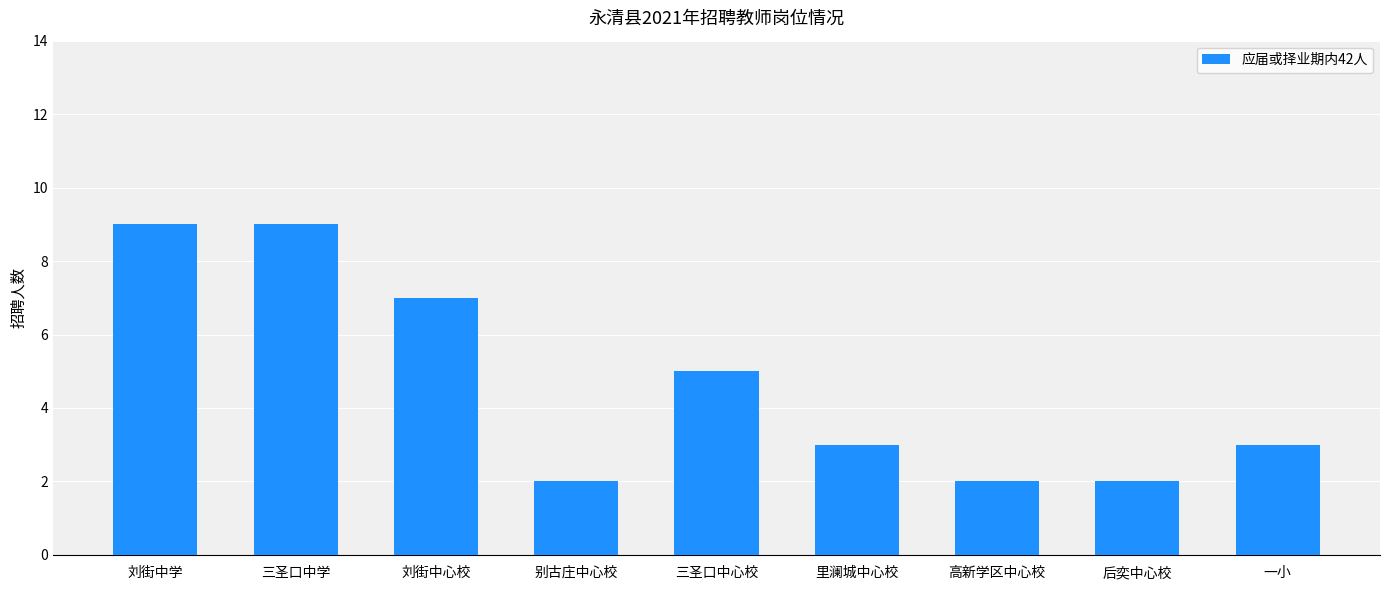

What is the average value?

5